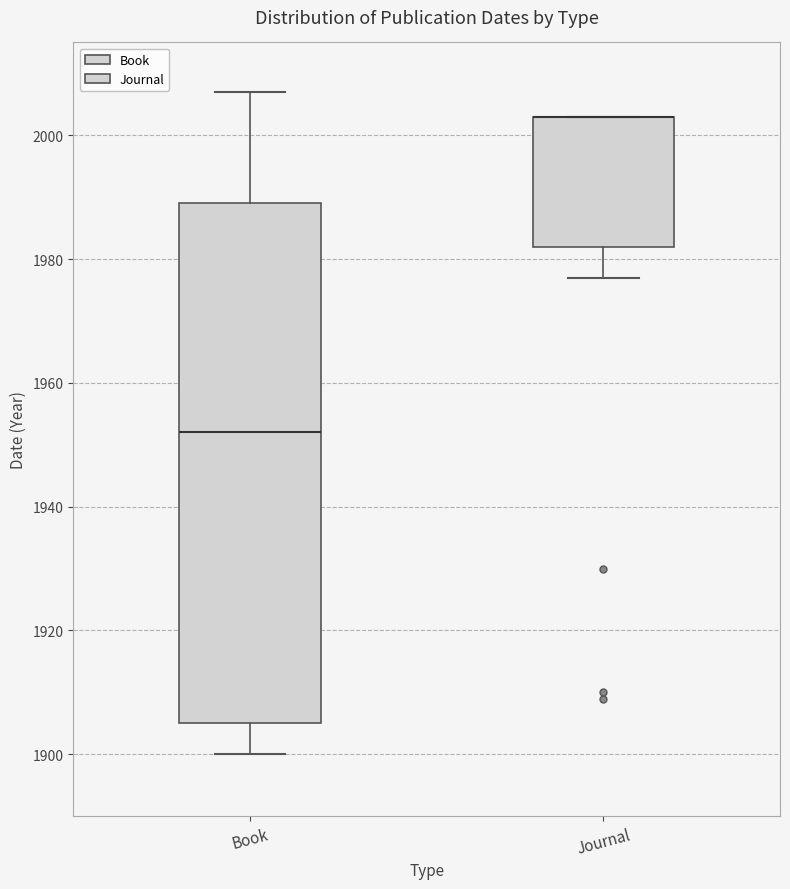

Reading left to right, transcribe this box plot: for each box, give where its median line is, the range the box spans, and where its two whiskers end, as read against the y-axis. The values are not printed on the chart, so give them approximately, as read against the axis.

Book: median 1952, box 1906 to 1990, whiskers 1900 to 2008
Journal: median 2004 (drawn on the box's upper edge), box 1982 to 2004, whiskers 1978 to 2004